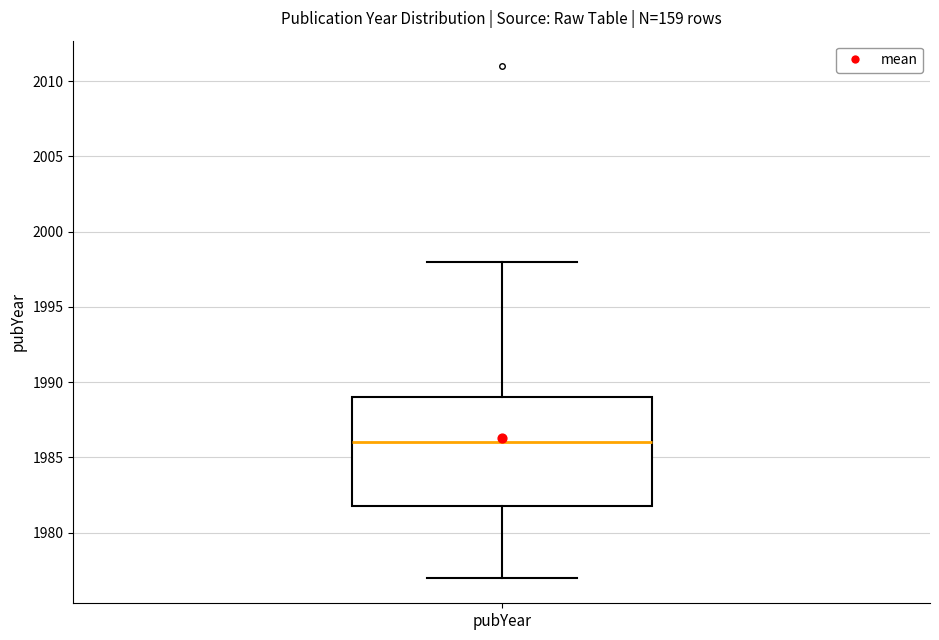

Read this box plot against the y-axis: the position of the median line, the range covered by the box, and the ends of both whiskers. The values are not printed on the chart, so give them approximately, as read against the axis.

median 1986, box 1982 to 1989, whiskers 1977 to 1998